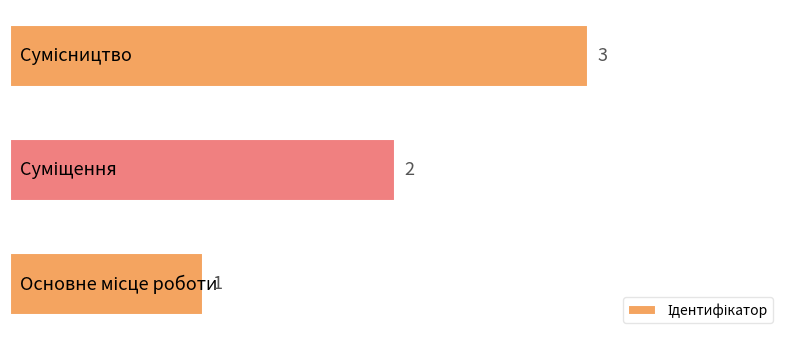

What is the maximum value shown in the chart?

3